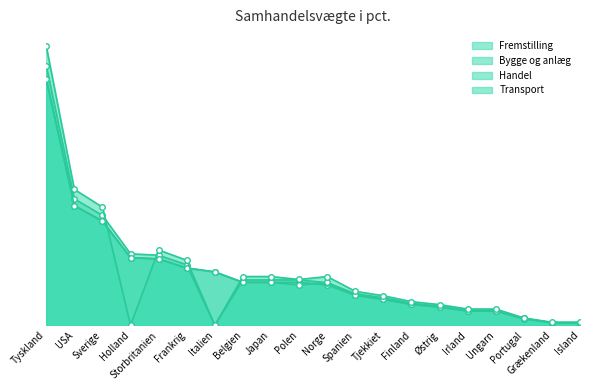

True or false: Fremstilling and Handel intersect in this chart.

True